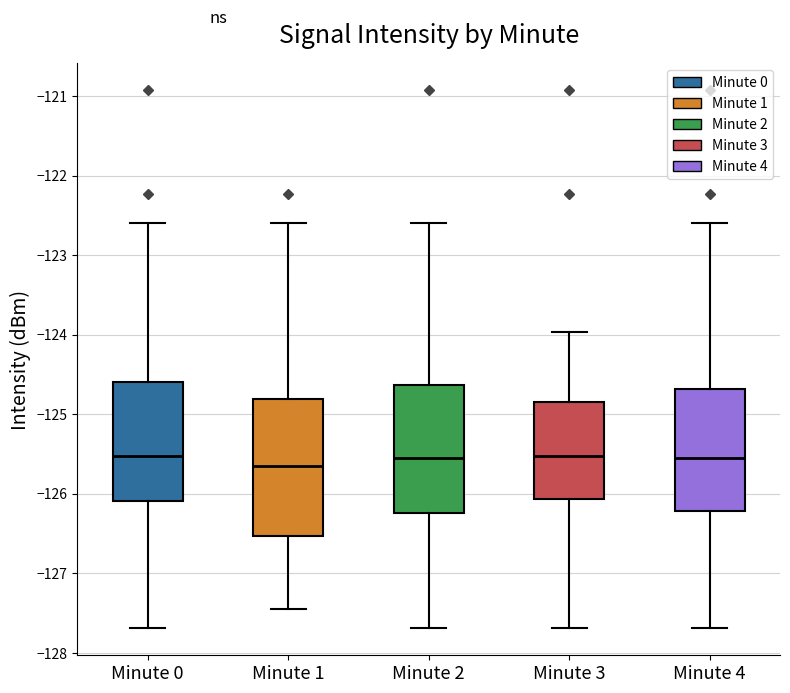

Which box has the lowest median line?

Minute 1